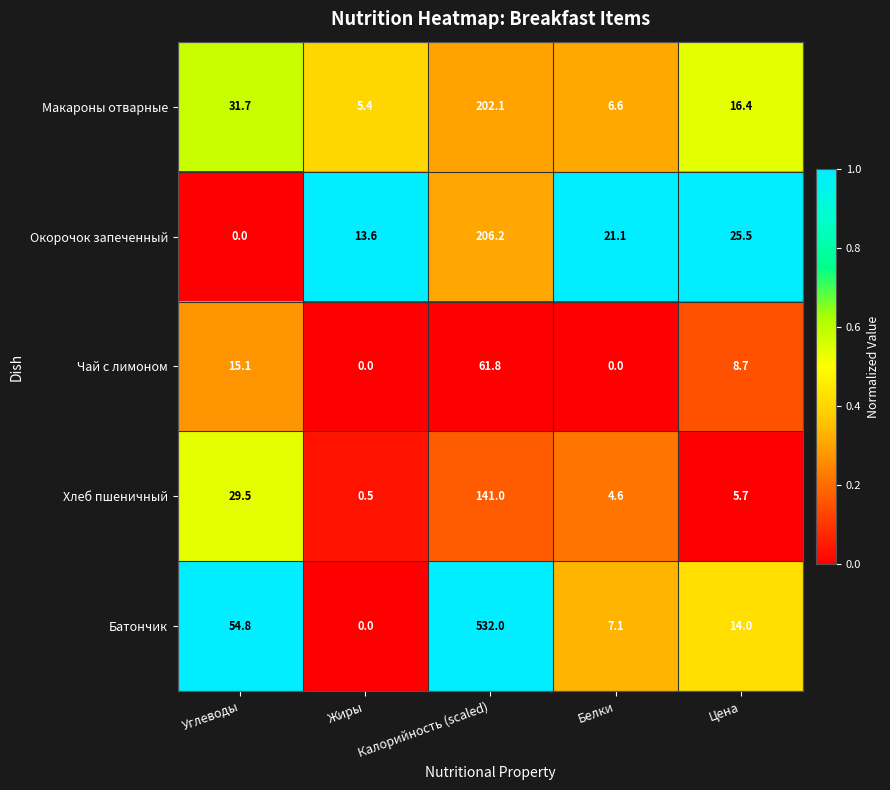

What is the lowest value of the Макароны отварные series?

5.4